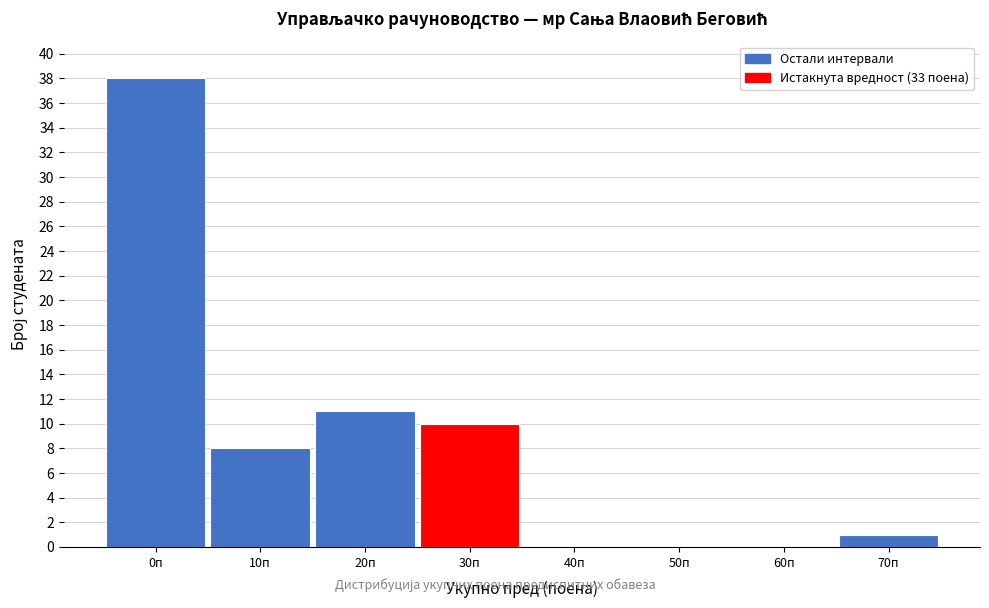

Reading left to right, extract all data points from this chart.

0п=38	10п=8	20п=11	30п=10	40п=0	50п=0	60п=0	70п=1